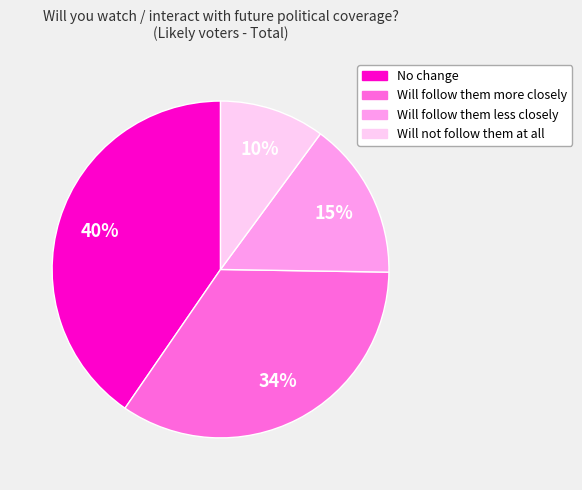

To the nearest percent, what portion does Will not follow them at all represent?

10%